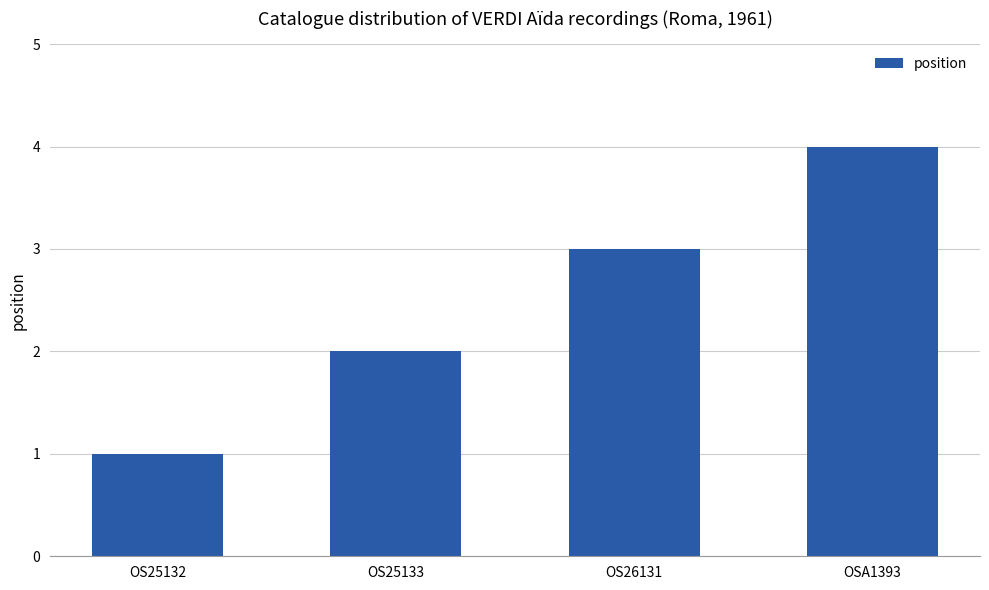

What is the difference between the second highest and minimum values?

2